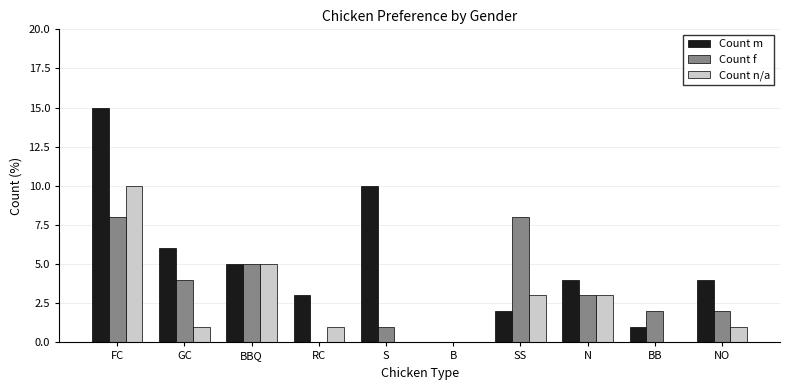

Are the bars grouped side by side (vs. stacked)?

Yes